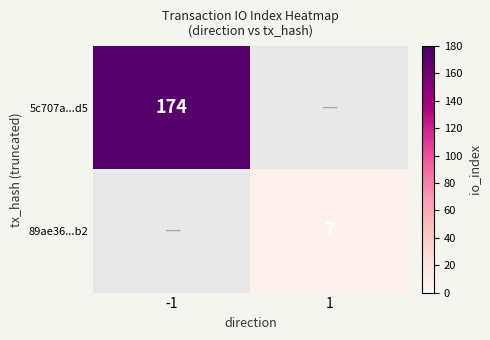

What is the spread (max minus min) of values at 1?

7